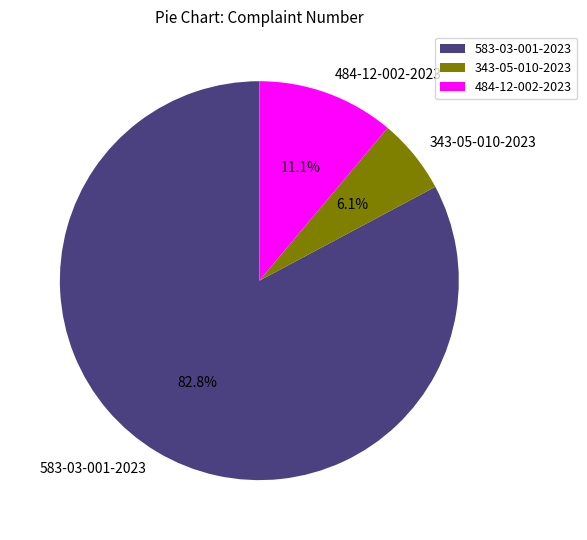

How many segments does this pie chart have?

3